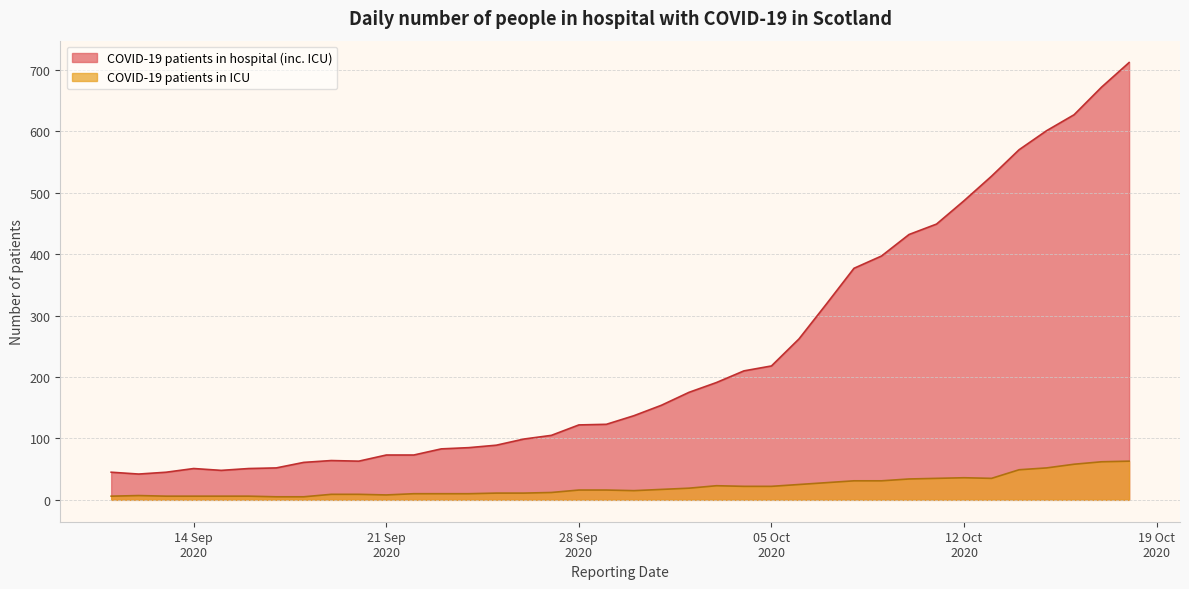

In COVID-19 patients in ICU, how many points are lower than both neighbors (excluding endpoints)?

3